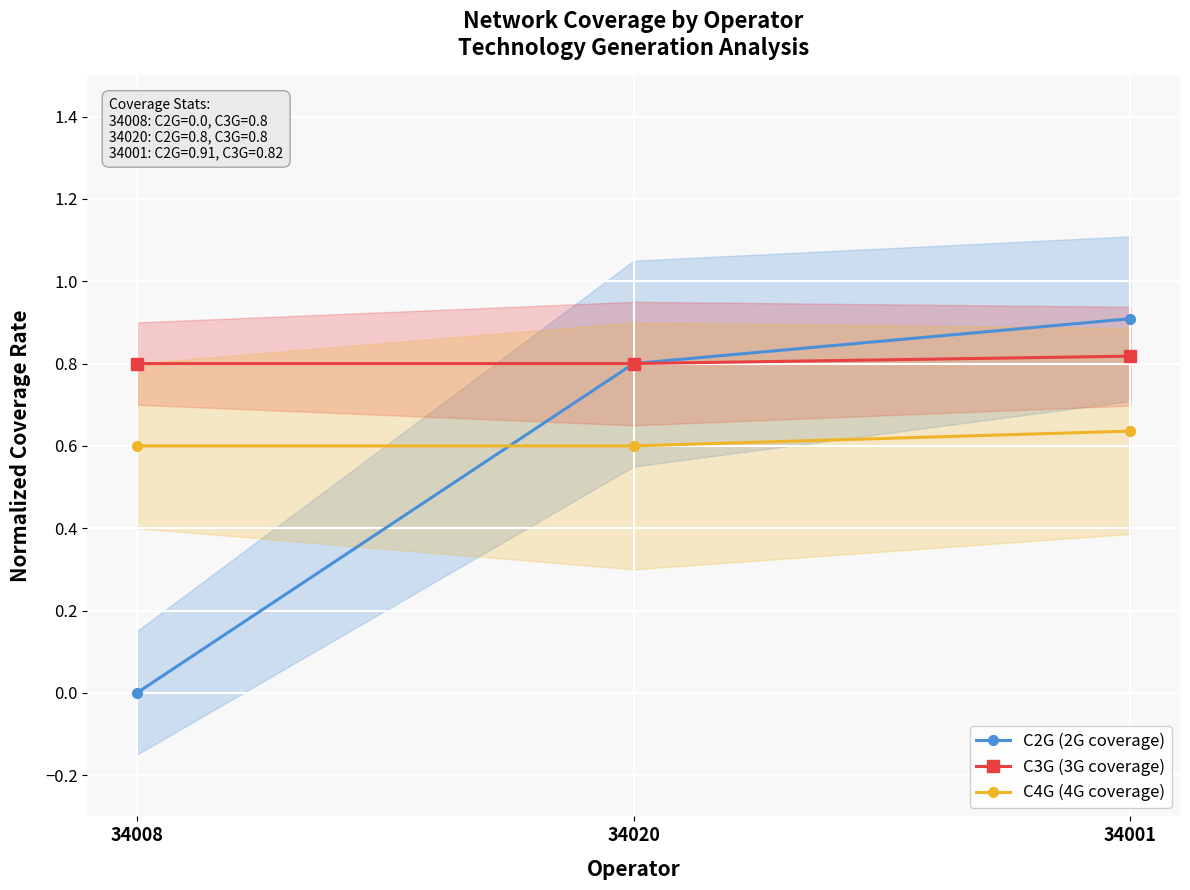

What is the sum of all C3G (3G coverage) values?

2.4